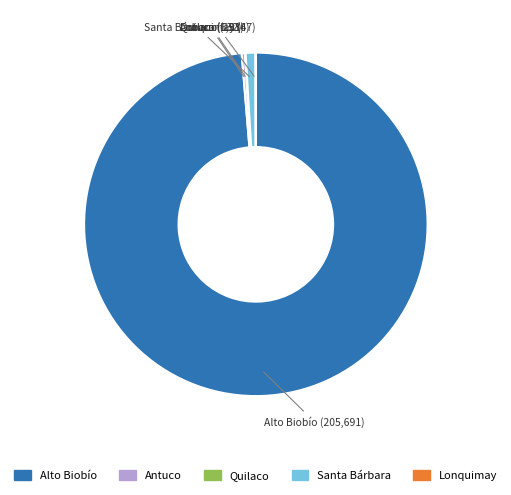

Is it true that Antuco is 0% of the pie?

True